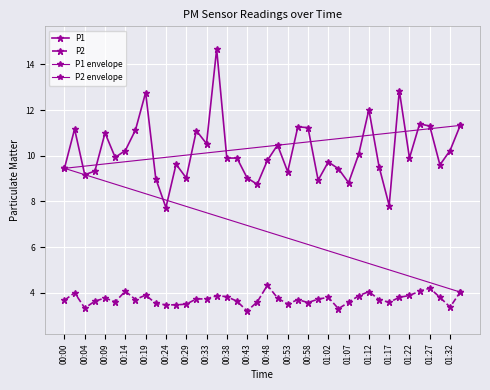

How many interior local valleys does the P1 series have?

12